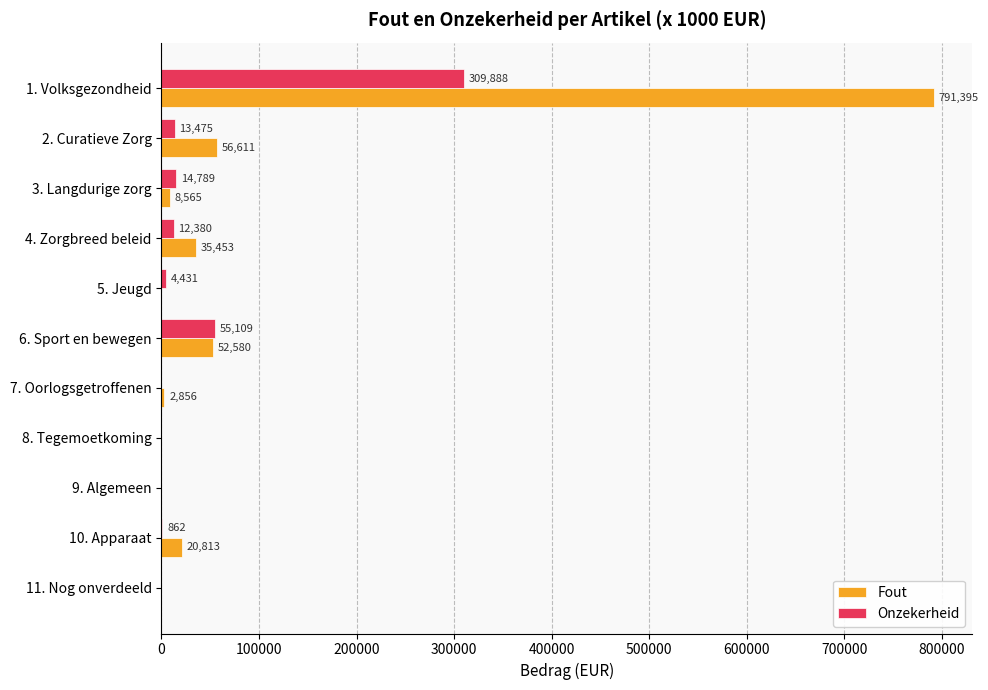

Which category has the highest value in the Fout series?

1. Volksgezondheid